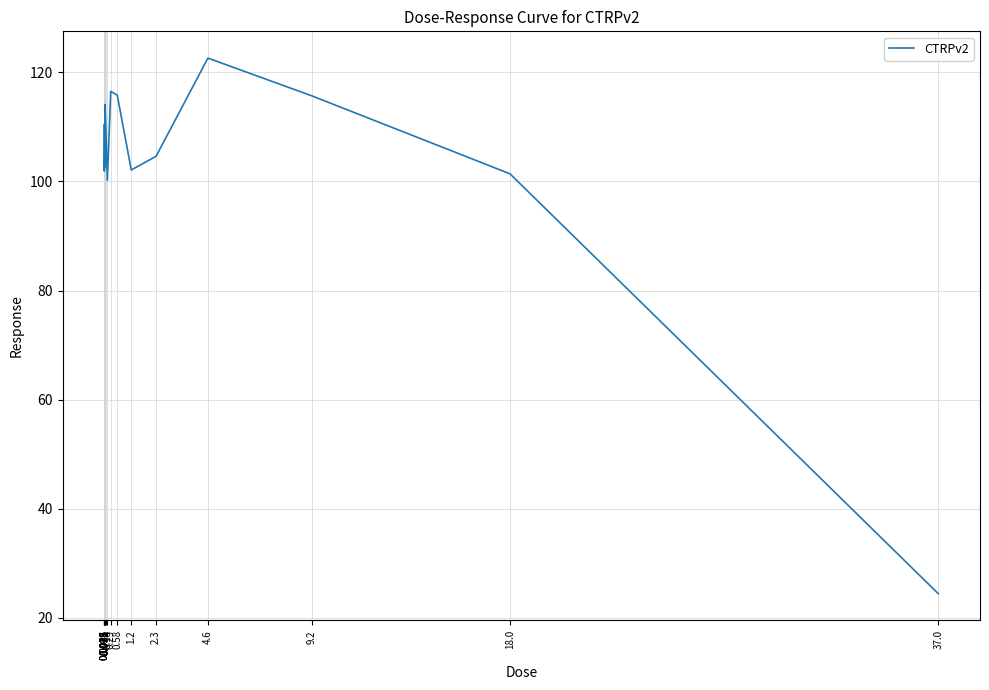

At which label does the data first exceed 104?

0.009